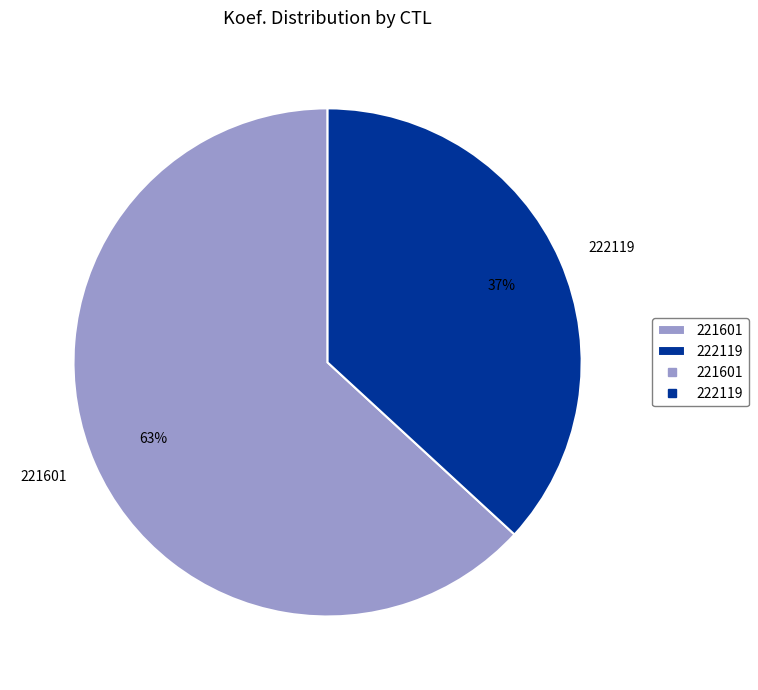

Is it true that 222119 is 37% of the pie?

True